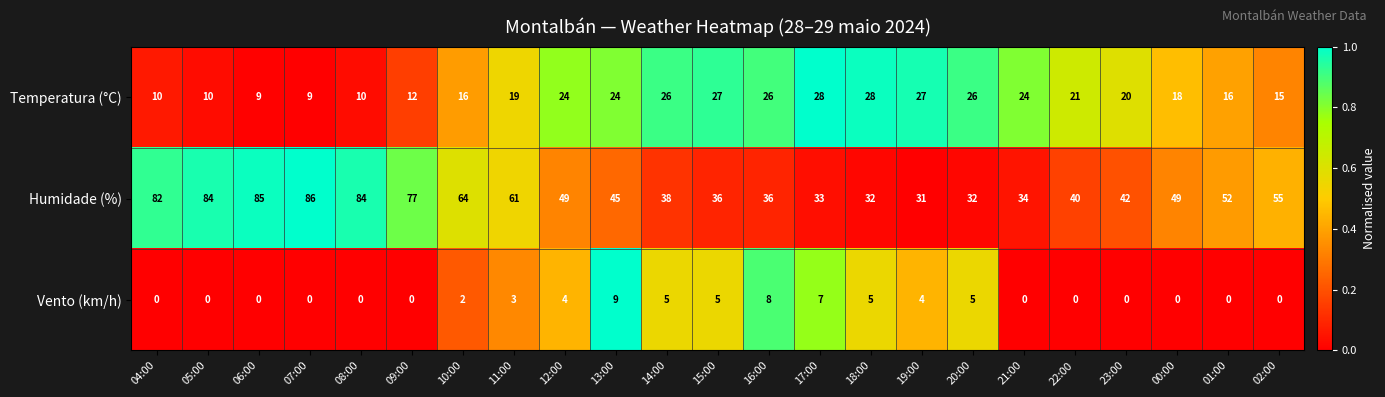

The Humidade (%) series shows 77 at 13:00. True or false?

False